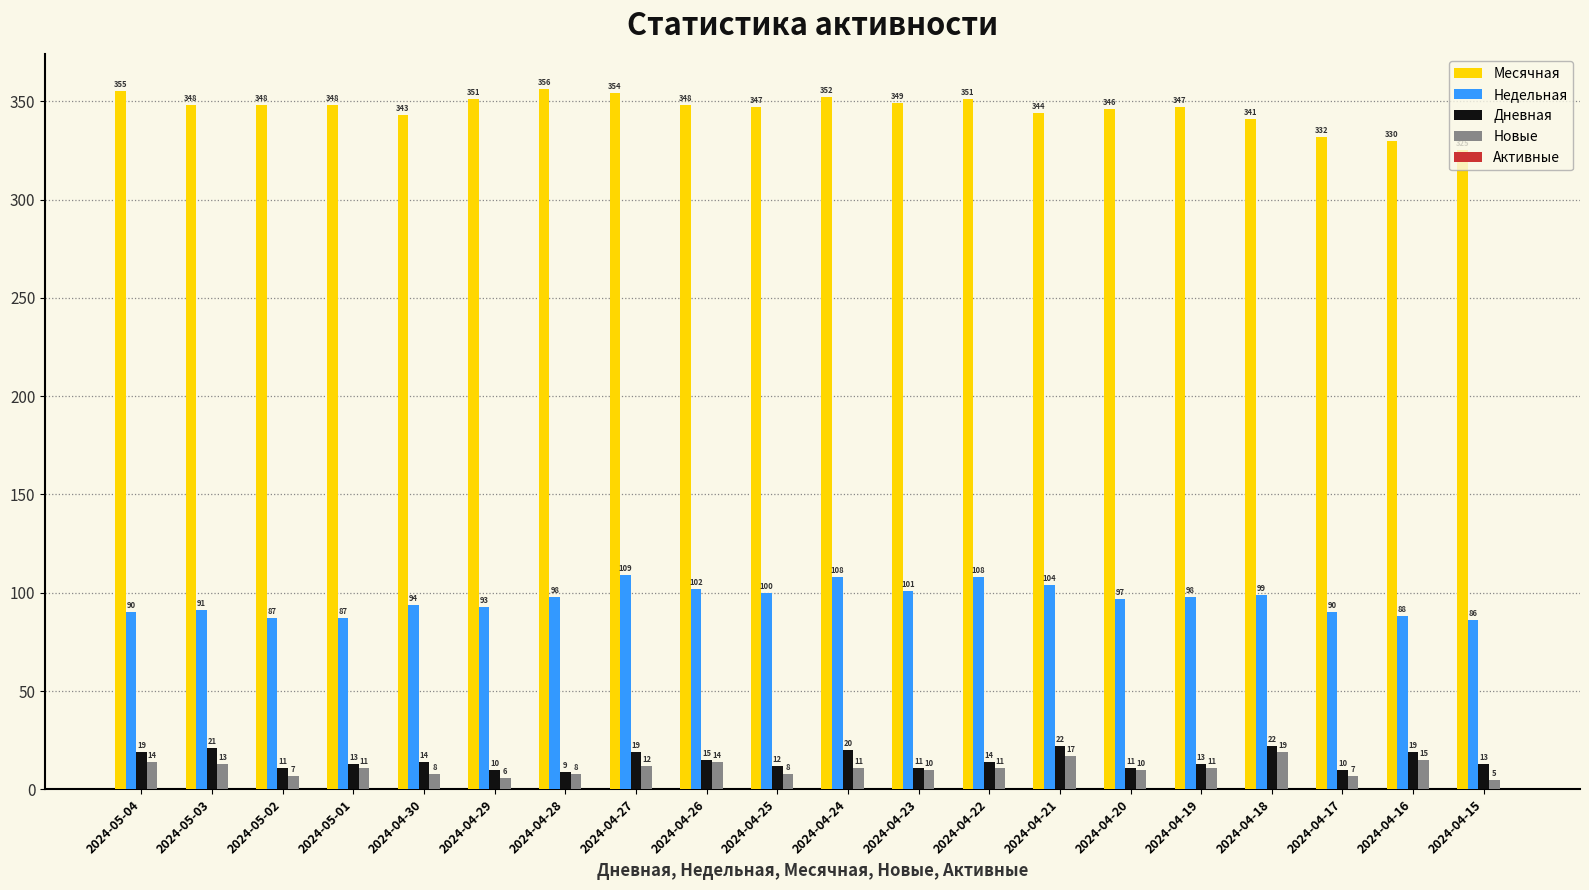

Which series has the largest total across all categories?

Месячная